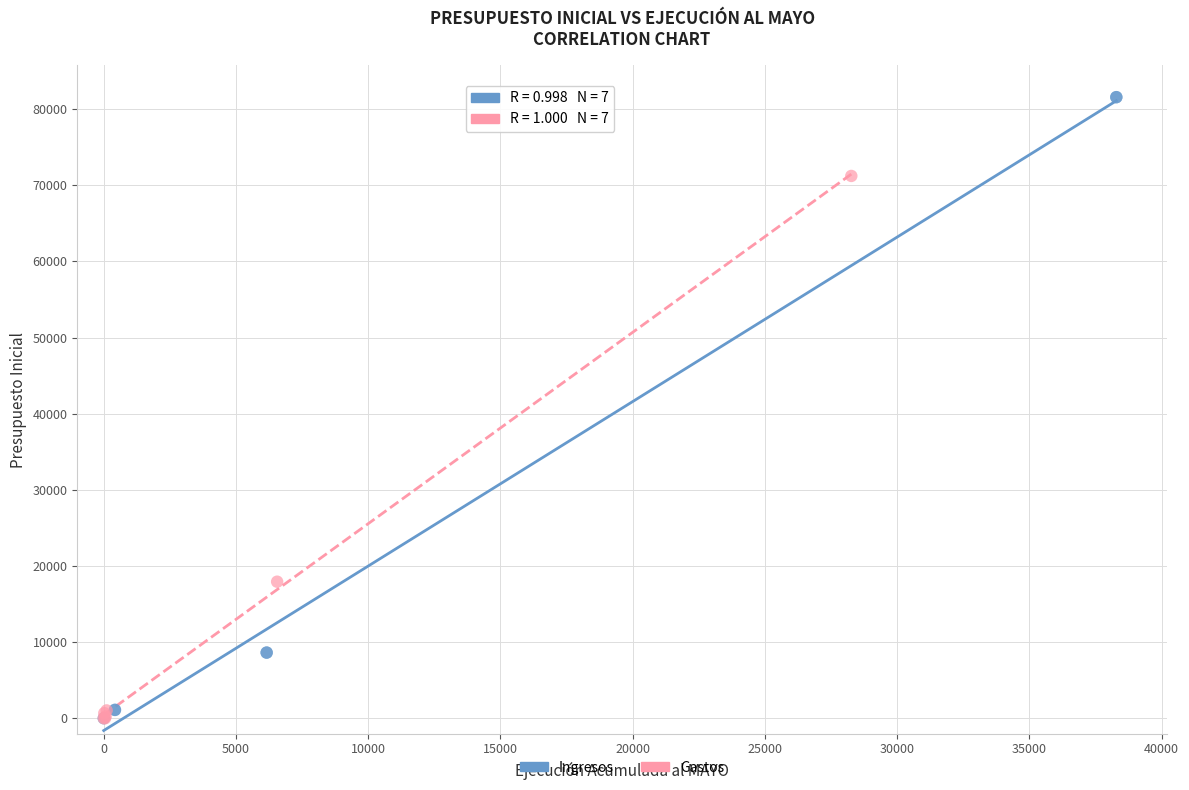

Which series reaches the maximum Y coordinate?

Ingresos